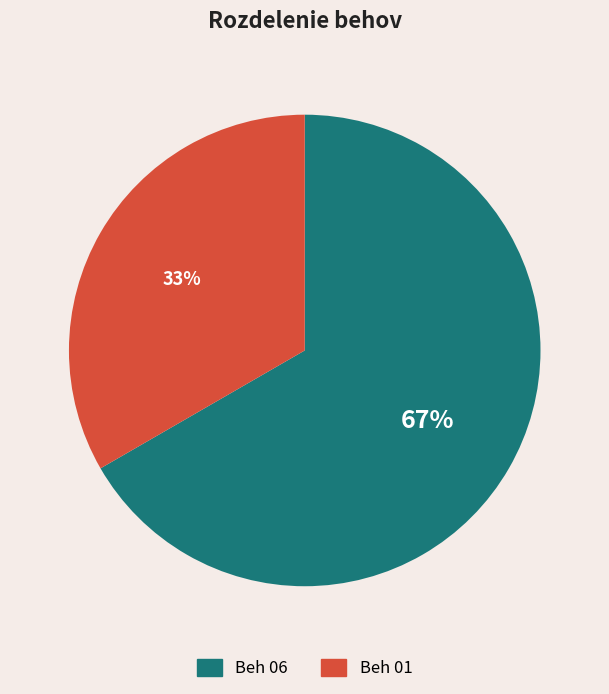

Which category accounts for the majority?

Beh 06